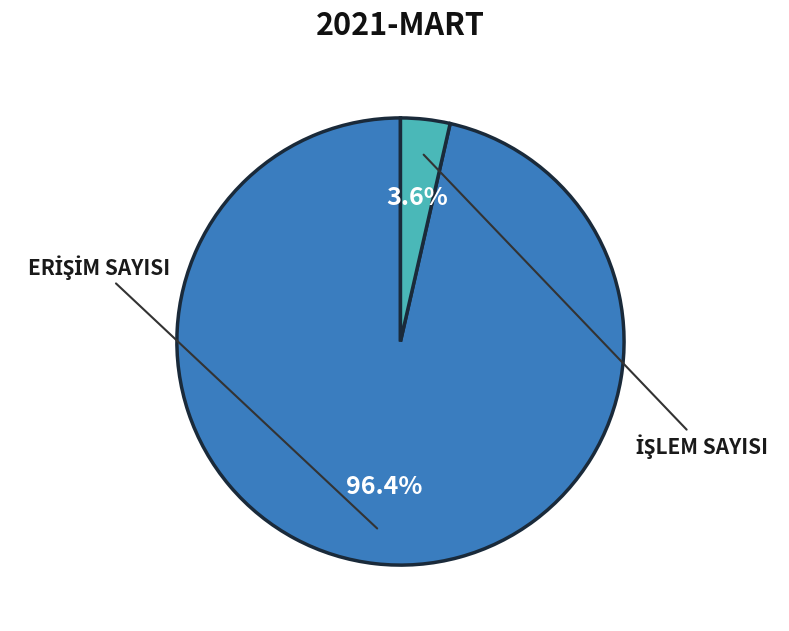

Between İŞLEM SAYISI and ERİŞİM SAYISI, which is larger?

ERİŞİM SAYISI